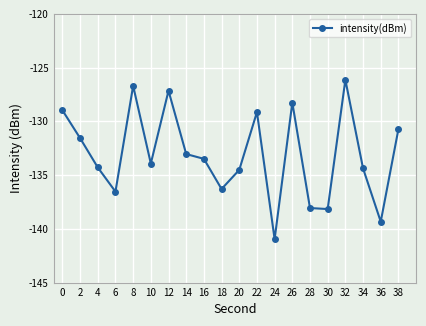

What is the change in value from 10 to 38?

+3.2